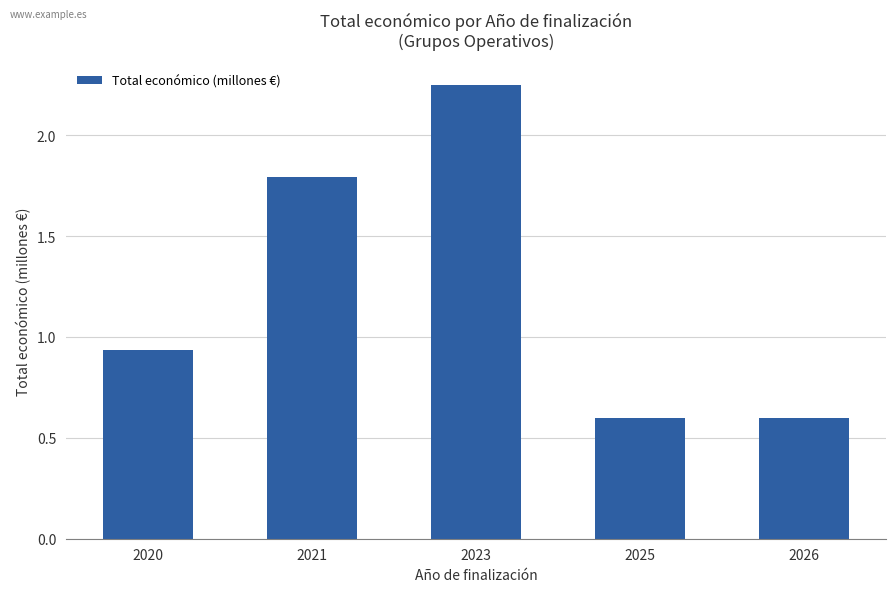

What is the value of the 4th bar from the left?

0.6